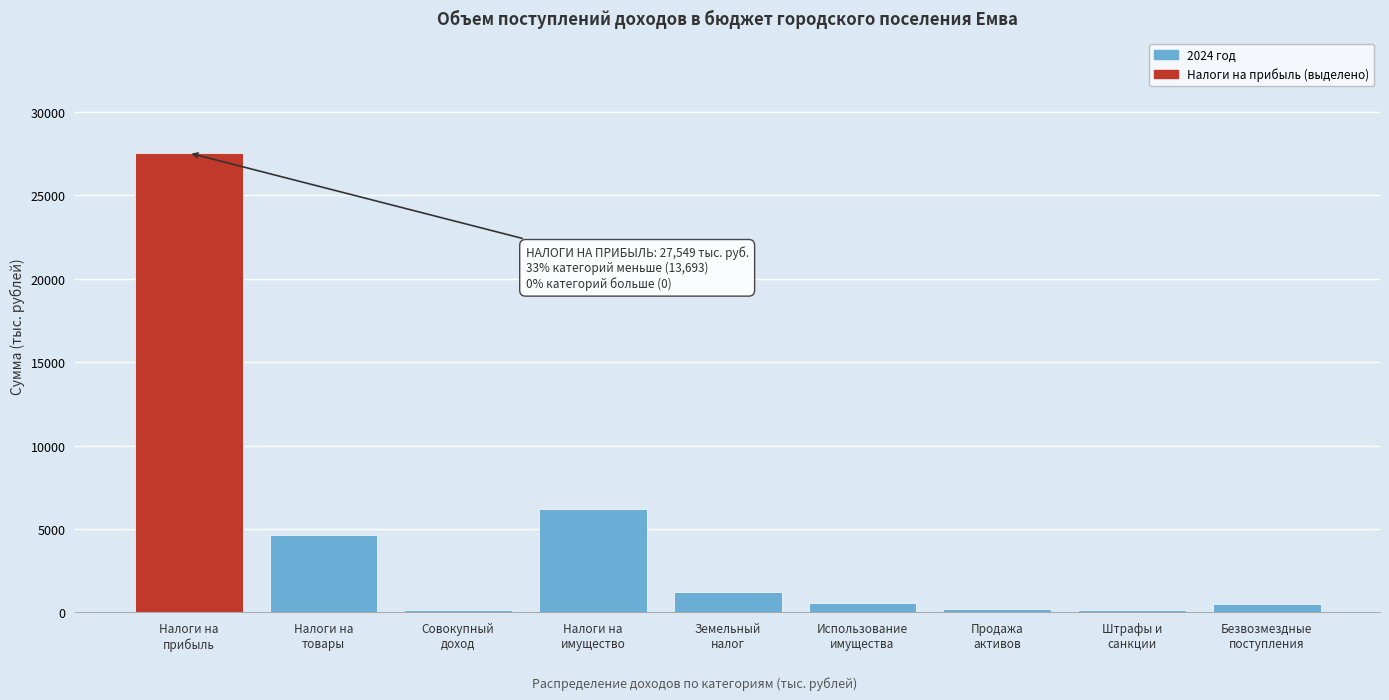

What is the average value?

4582